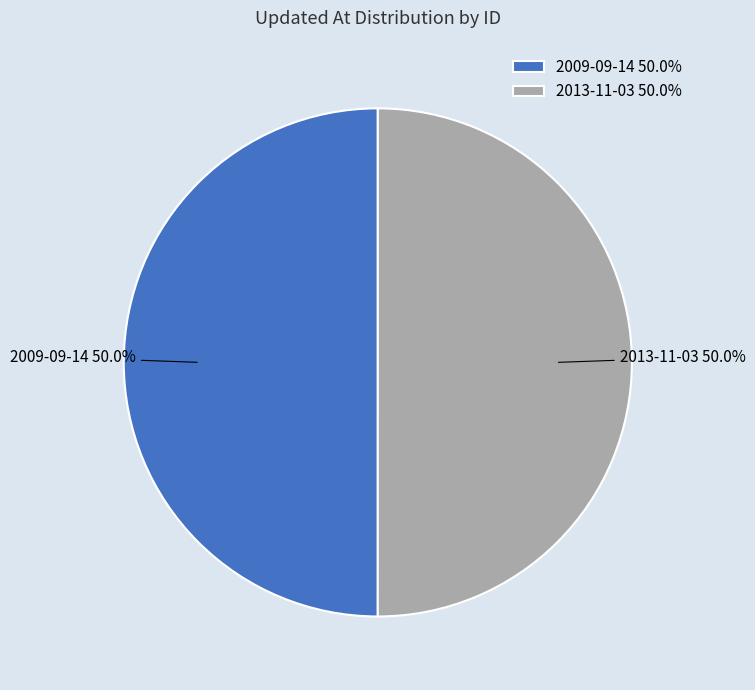

To the nearest percent, what is the average slice percentage?

50%